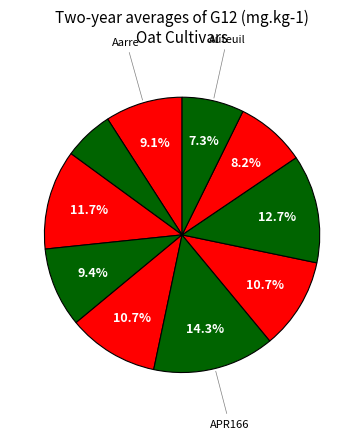

Count the number of slices in the pie.

10